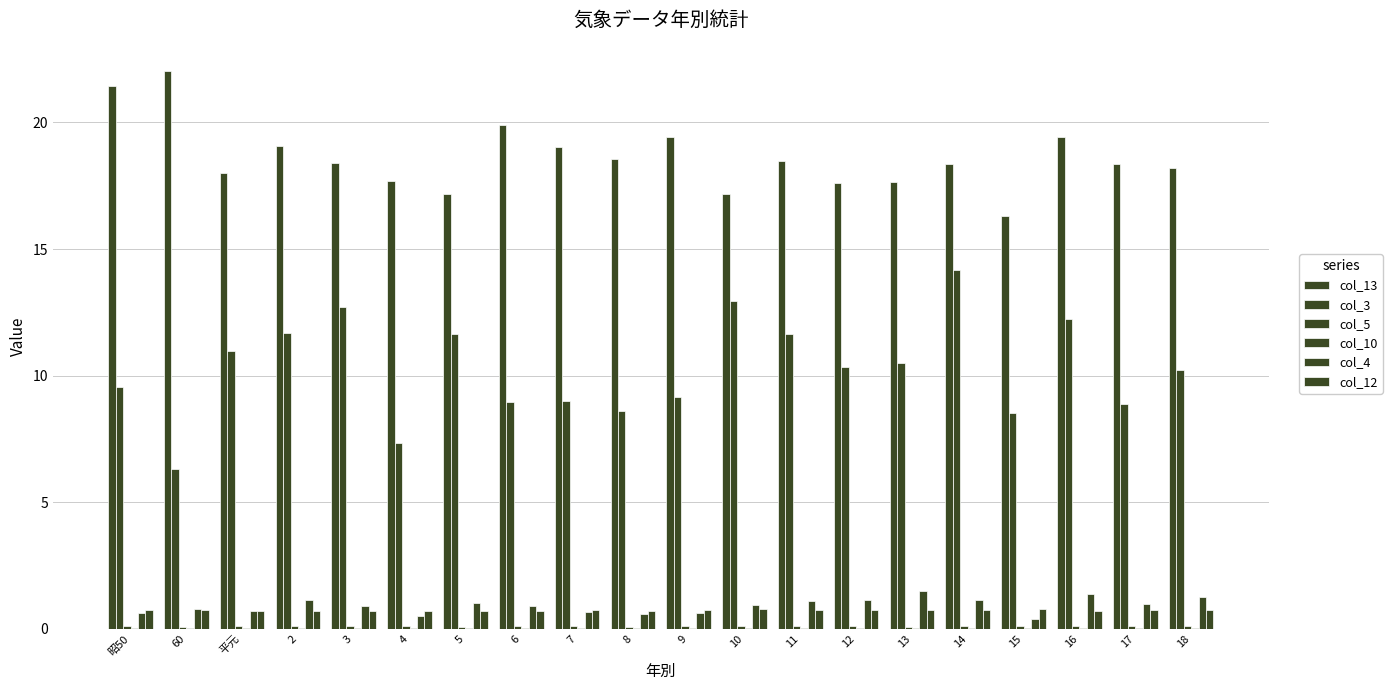

Which series has the largest total across all categories?

col_13